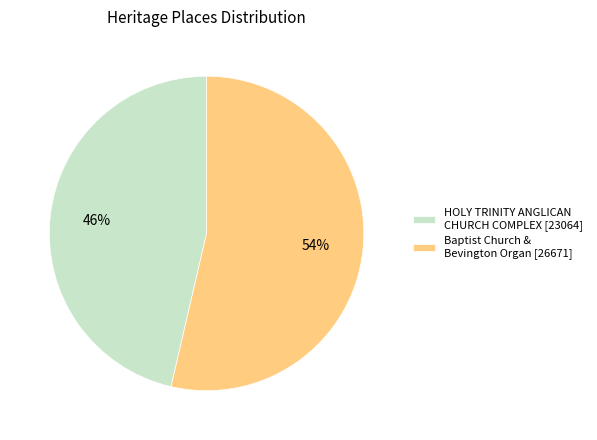

Combined, do Baptist Church & Bevington Organ [26671] and HOLY TRINITY ANGLICAN CHURCH COMPLEX [23064] account for over 50%?

Yes